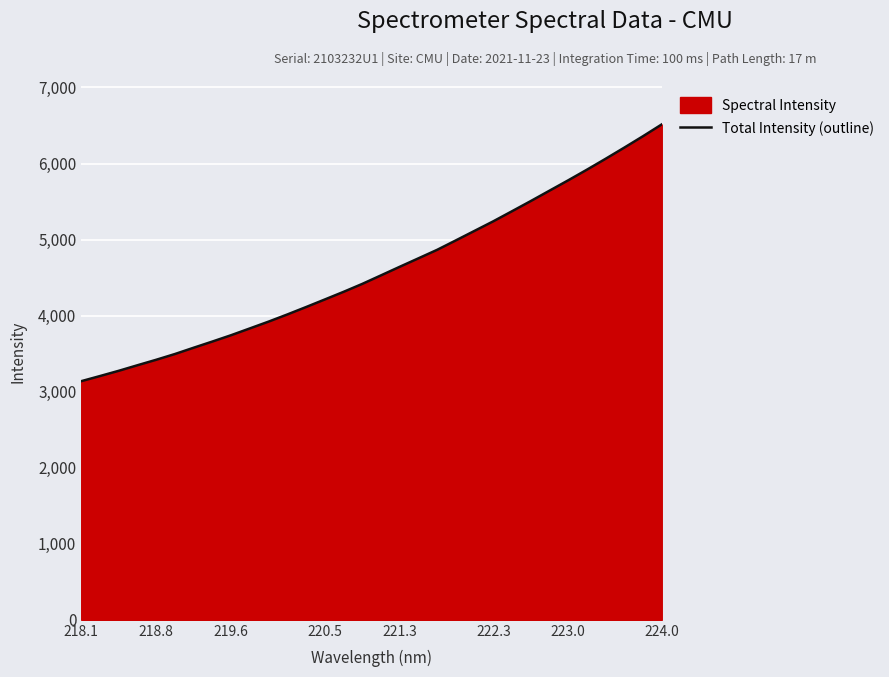

The value at 218.8 is 4932.1. True or false?

False